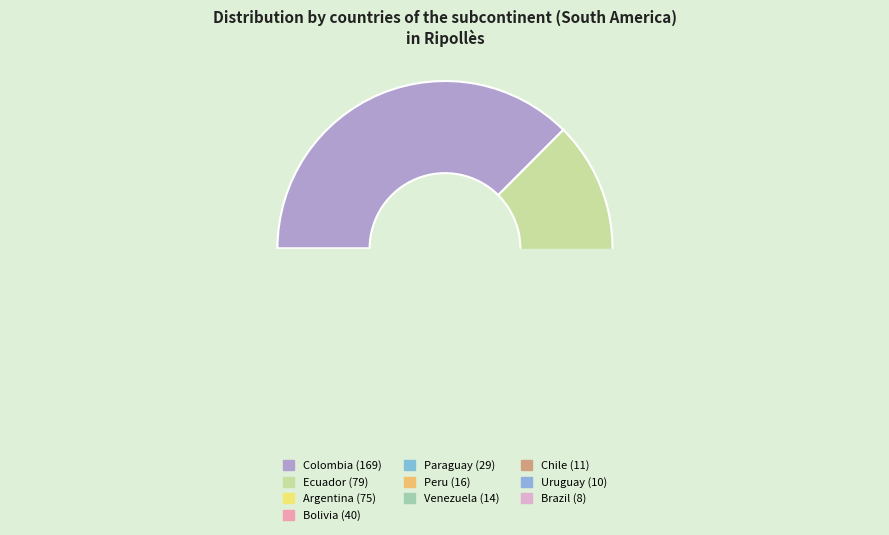

To the nearest percent, what portion does Brazil represent?

2%